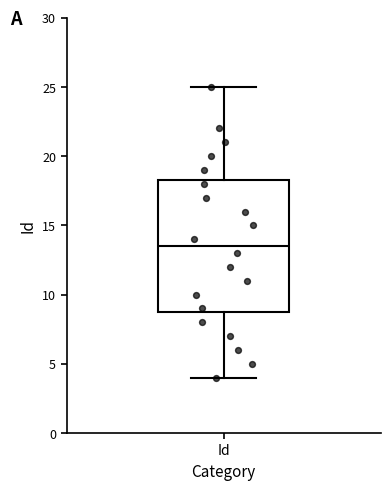

Where is the lower edge of the box for Id on the y-axis? The values are not printed on the chart, so give them approximately, as read against the axis.

9.0